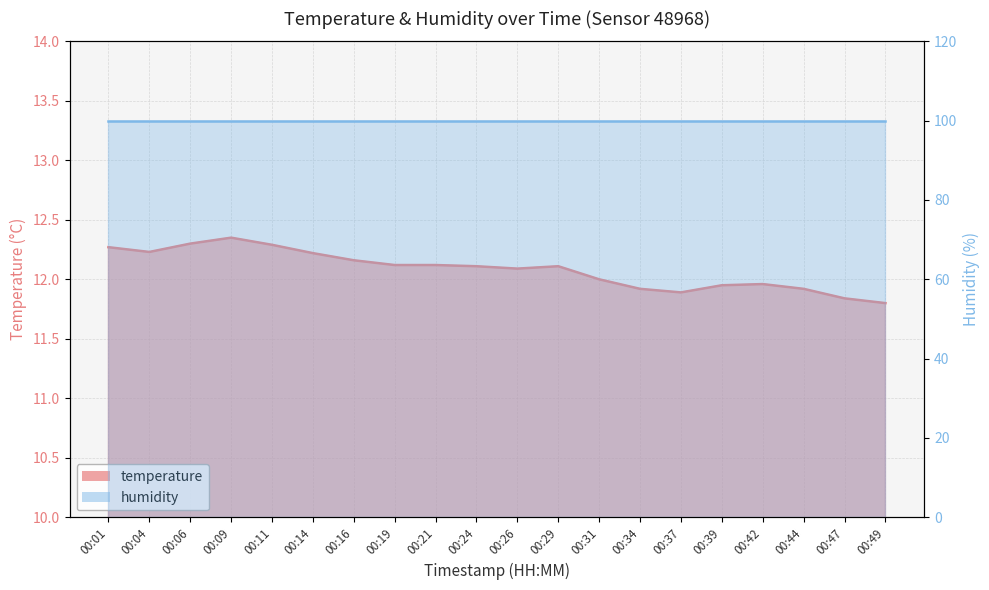

Is it true that the value at 00:16 is 21.0?

False